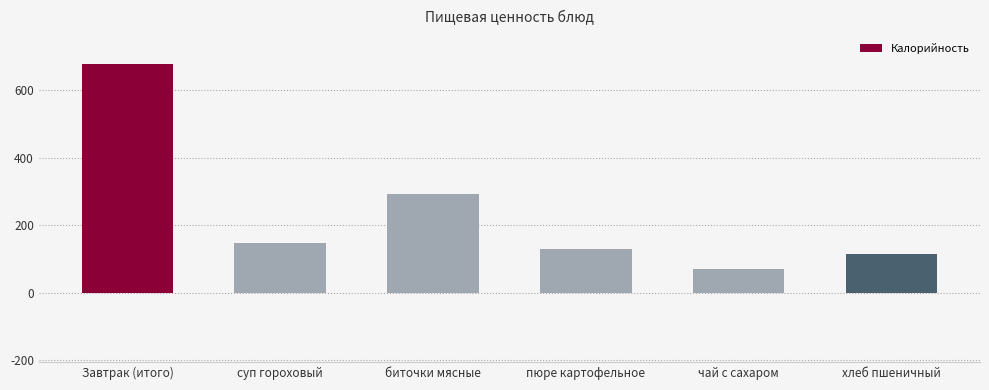

What is the value of the 4th bar from the left?

128.1